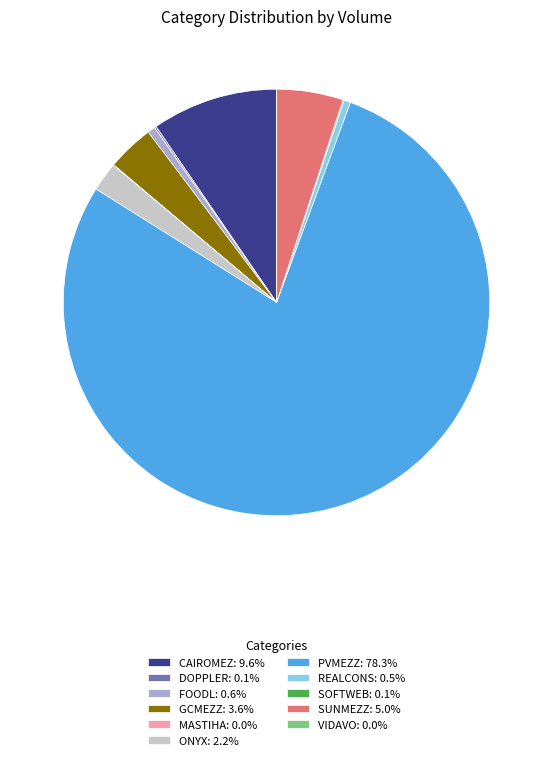

Do REALCONS and PVMEZZ together represent more than half of the pie?

Yes